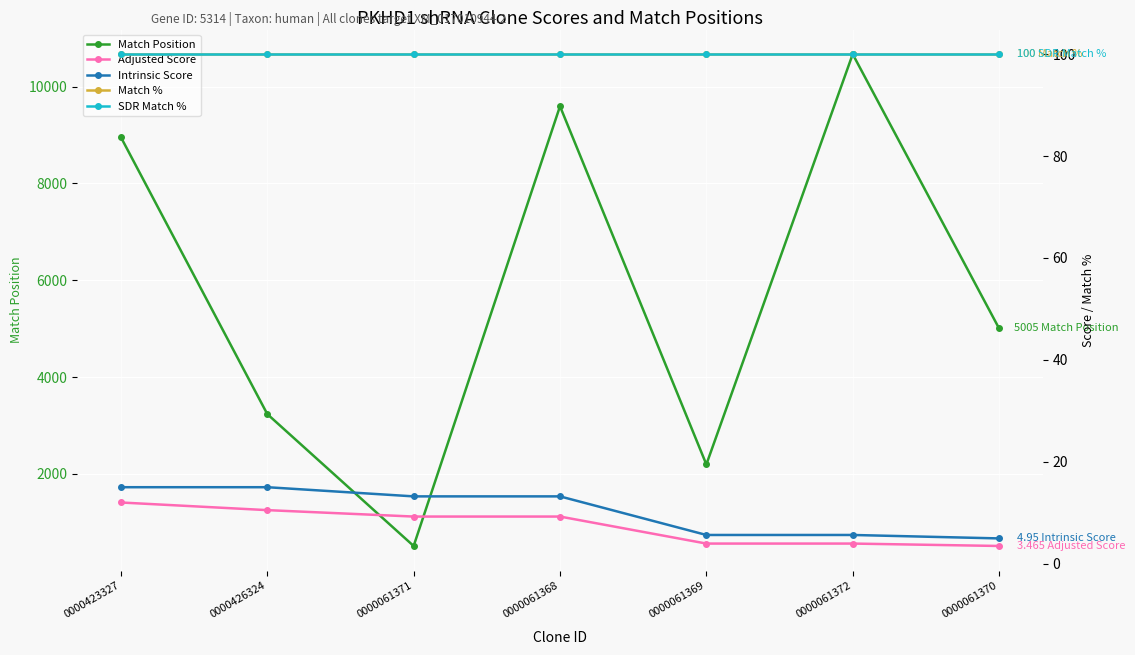

True or false: Match % and SDR Match % intersect in this chart.

False